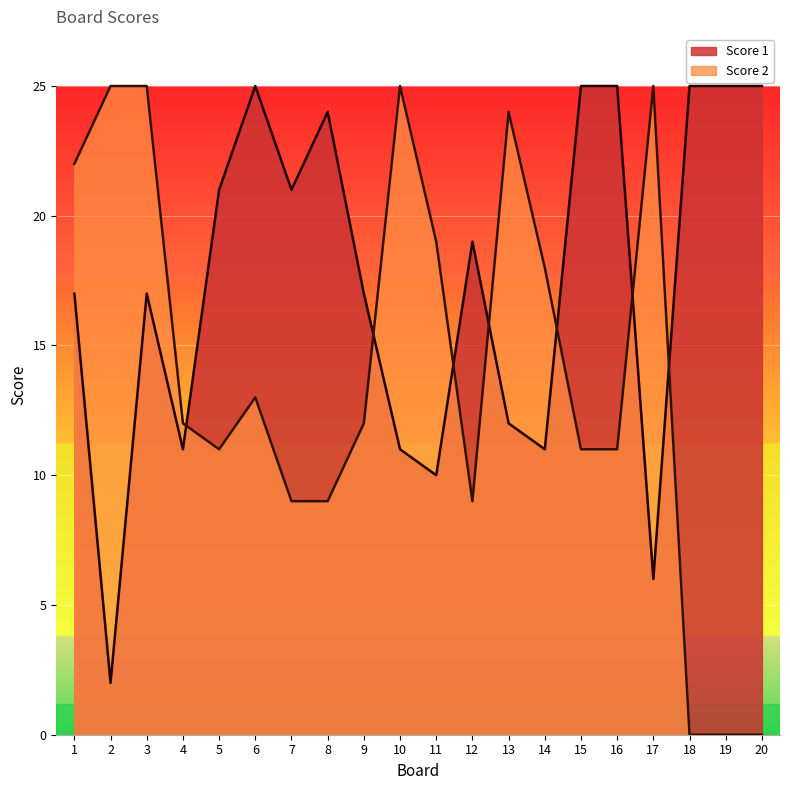

What is the sum of the Score 1 values at 15 and 1?

42